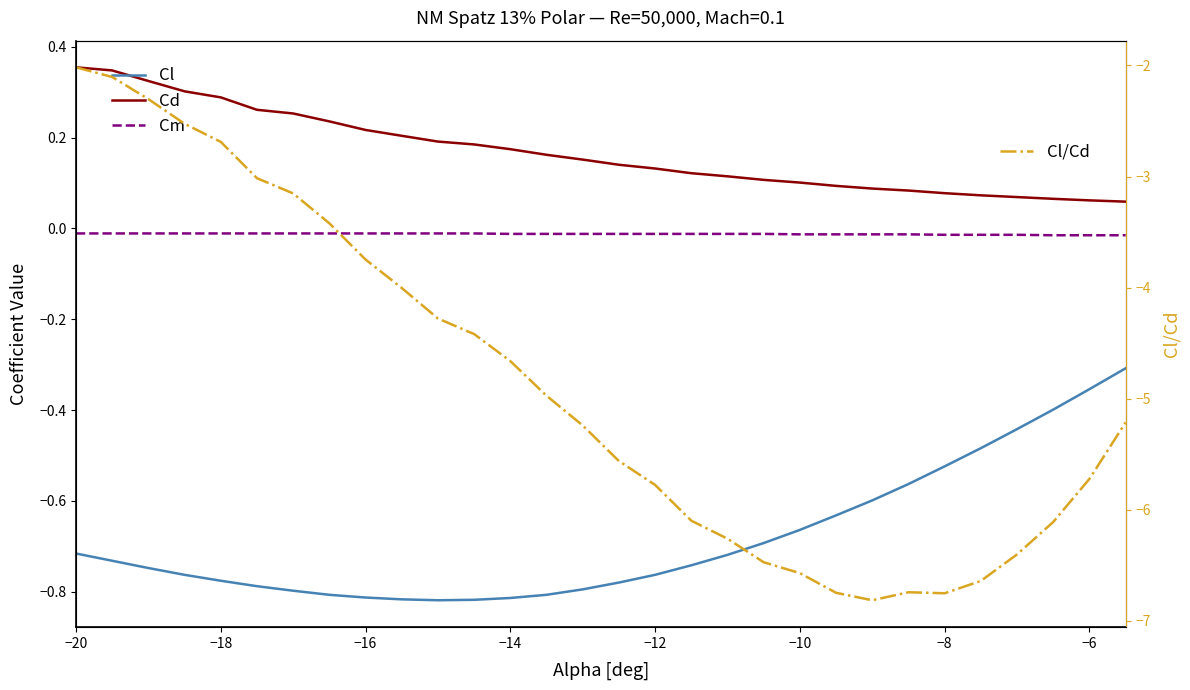

Which series has the largest total across all categories?

Cd